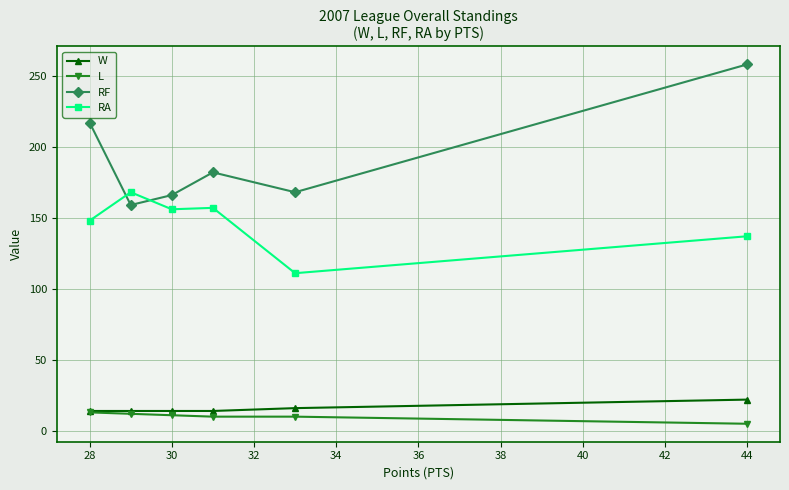

What is the maximum value shown in the chart?

258